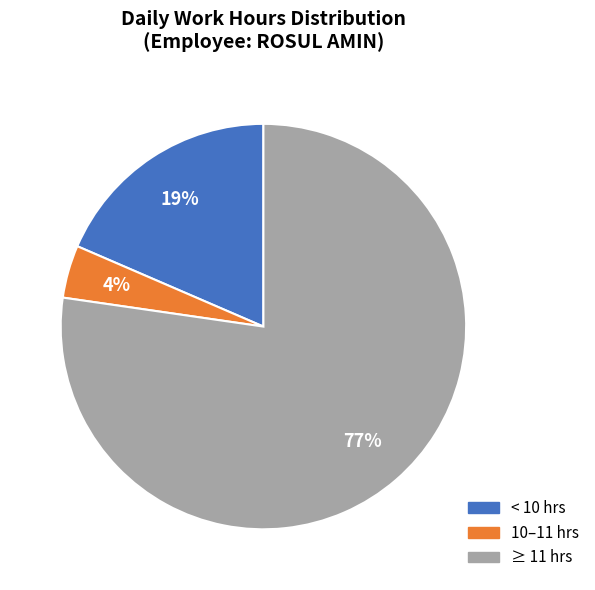

How many segments does this pie chart have?

3